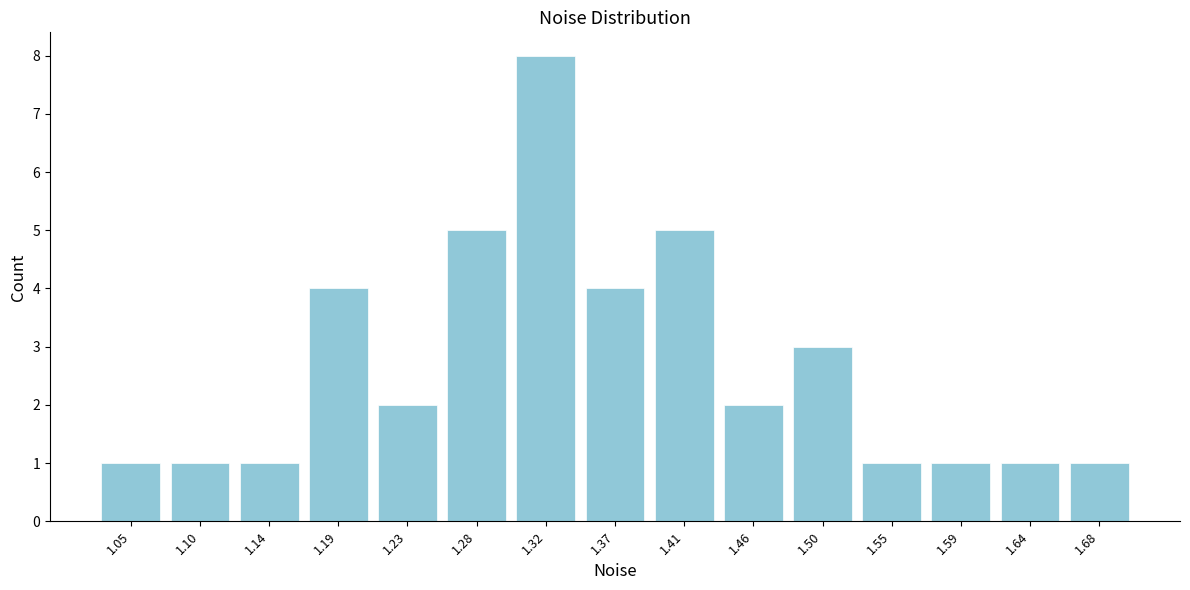

What is the height of the bar covering 1.390 to 1.435 on the x-axis? Neither the bar edges nor the heights are printed on the chart, so give them approximately, as read against the axes.

5